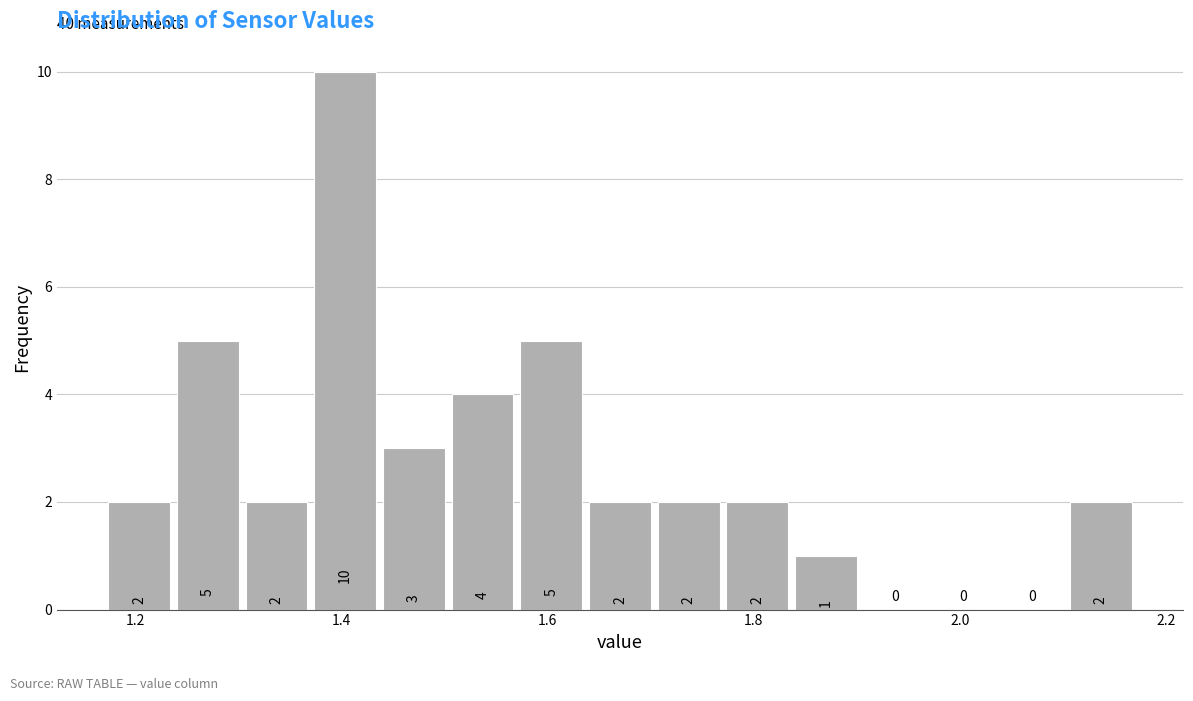

Around what value on the x-axis is the tallest bar? Give the approximate position of its centre, as read against the axis.

1.40